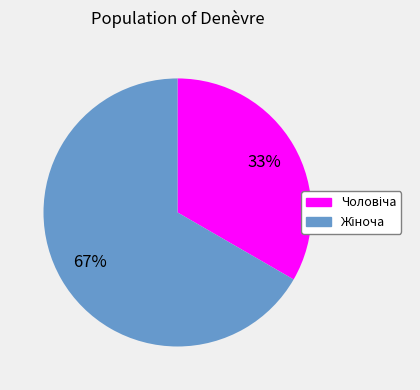

To the nearest percent, what is the average slice percentage?

50%